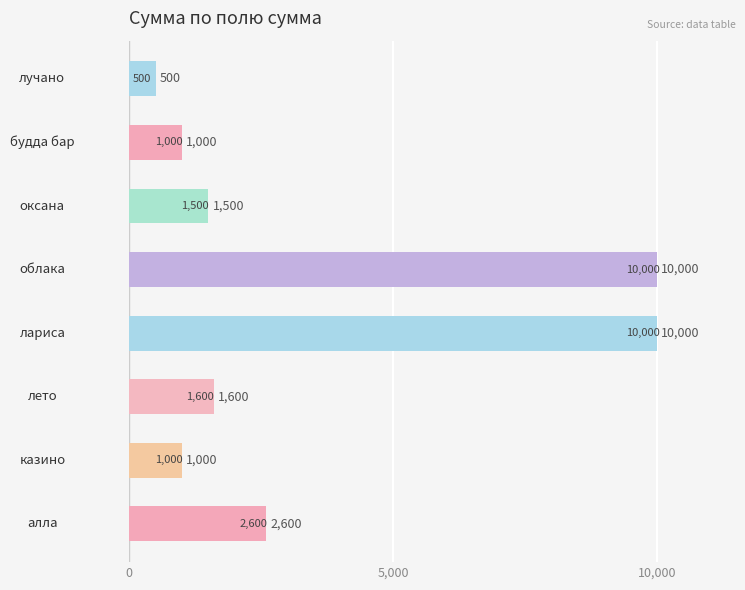

What is the minimum value shown in the chart?

500